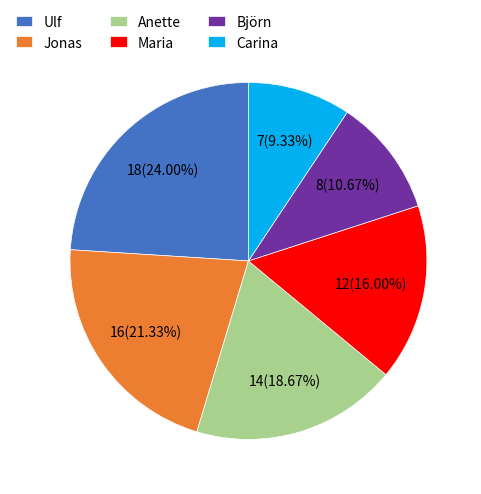

What percentage is the Jonas slice, to the nearest percent?

21%